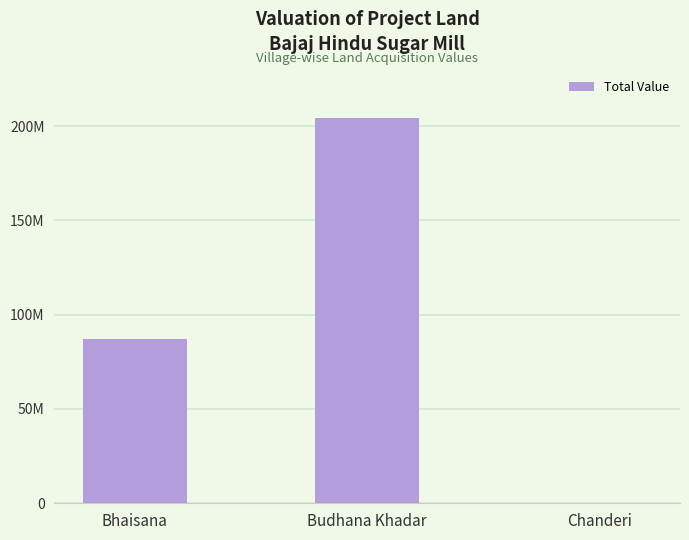

Approximately how many times larger is the value at Budhana Khadar compared to Bhaisana?

2.3